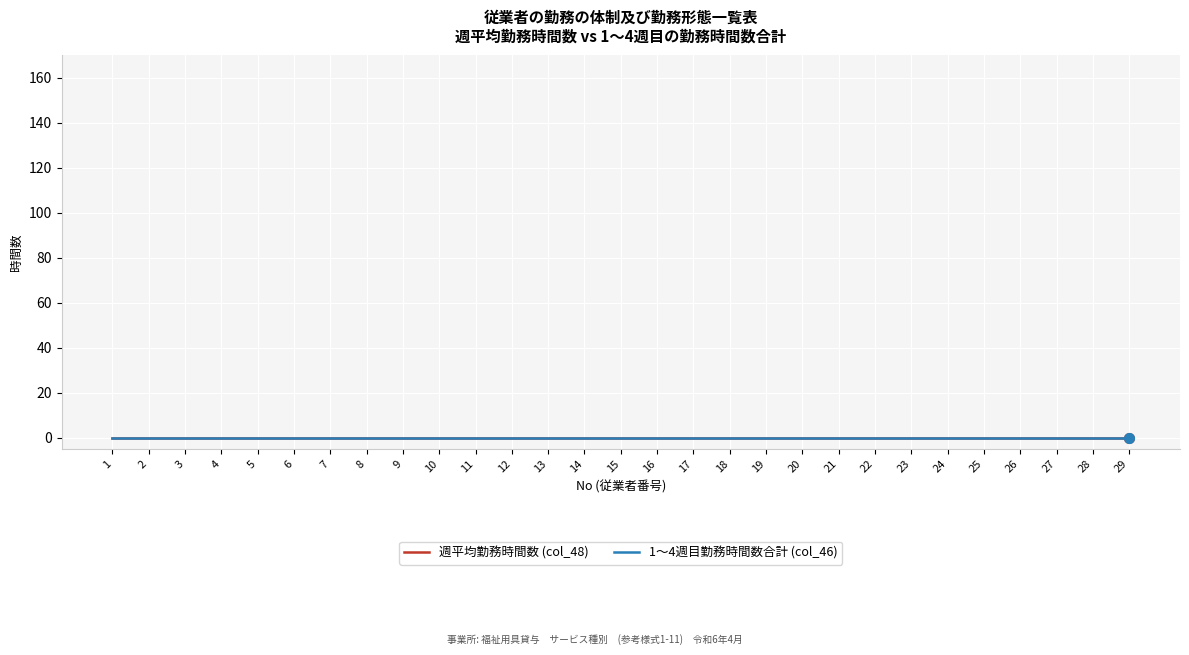

Rank the categories by Employee No (col_1) value from lowest to highest.

1, 2, 3, 4, 5, 6, 7, 8, 9, 10, 11, 12, 13, 14, 15, 16, 17, 18, 19, 20, 21, 22, 23, 24, 25, 26, 27, 28, 29